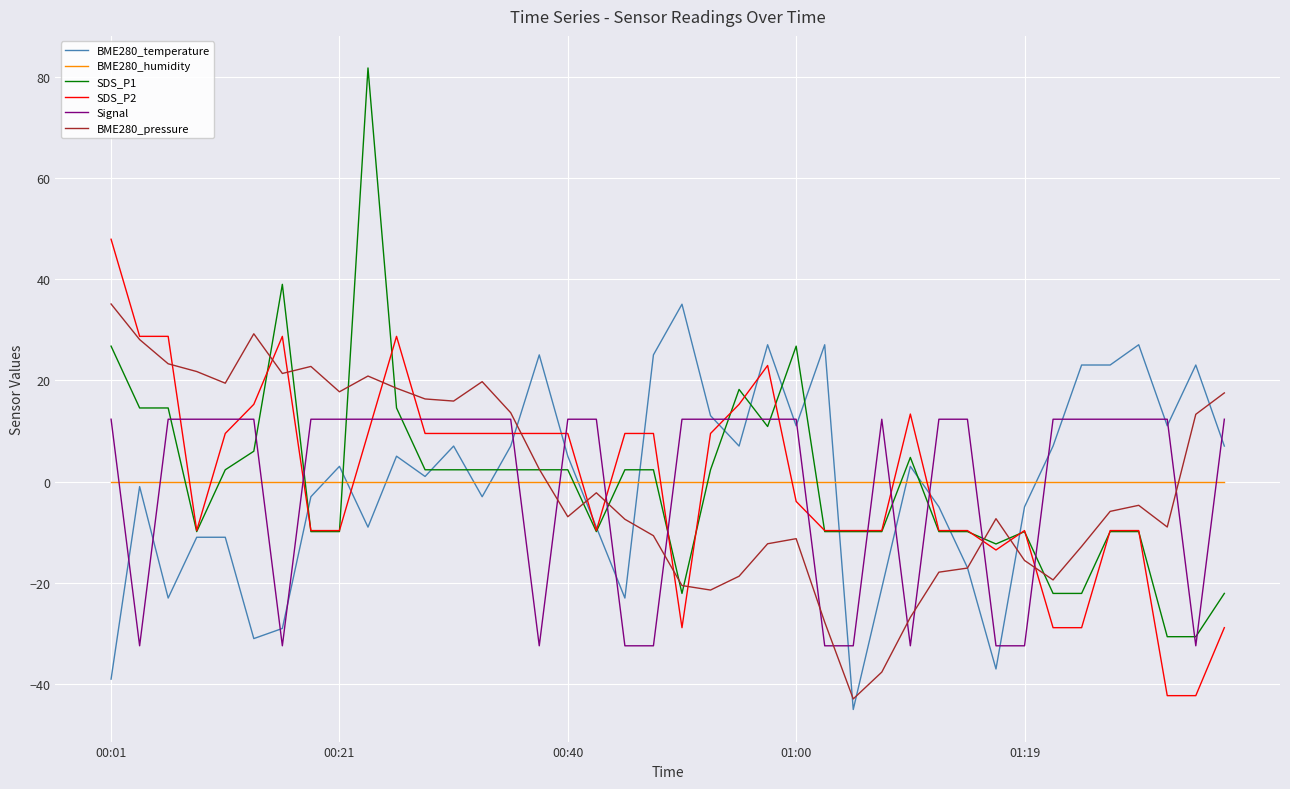

Which series has the largest range (max minus min)?

SDS_P1